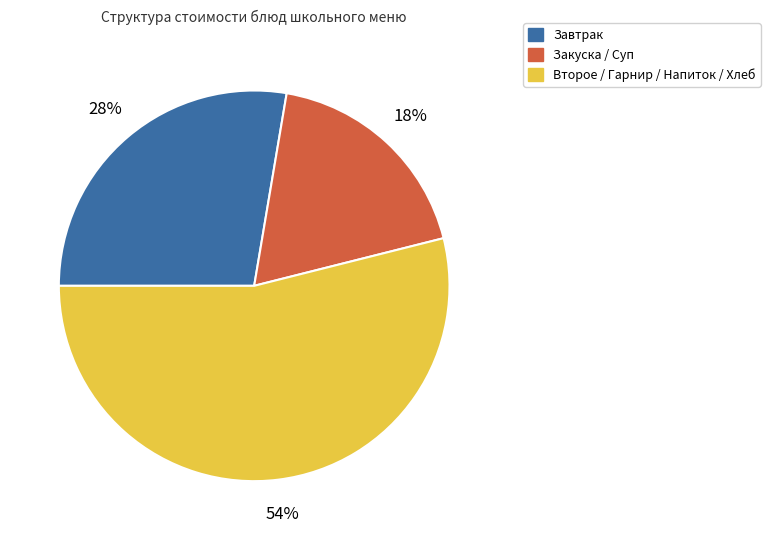

Which category has the biggest portion of the pie?

Второе / Гарнир / Напиток / Хлеб